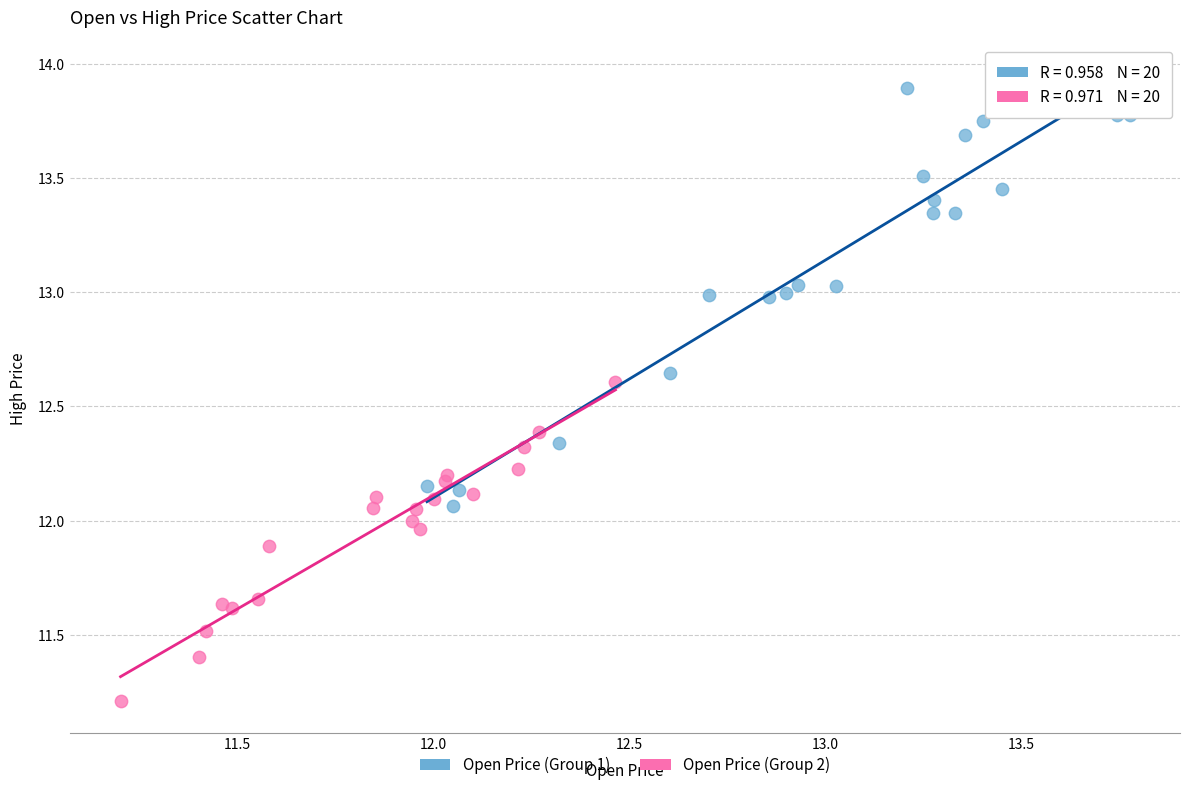

Which series has the largest Y range (max minus min)?

Open Price (Group 1)